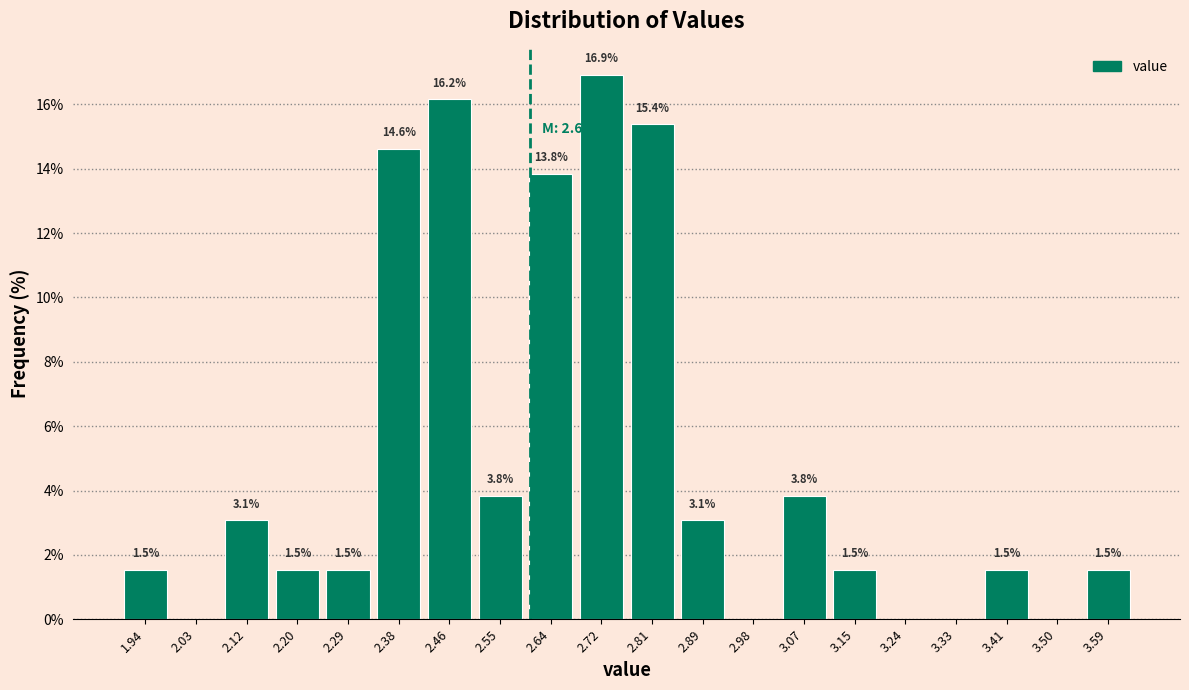

Over which range of the x-axis is the bar tallest?

2.68 to 2.77